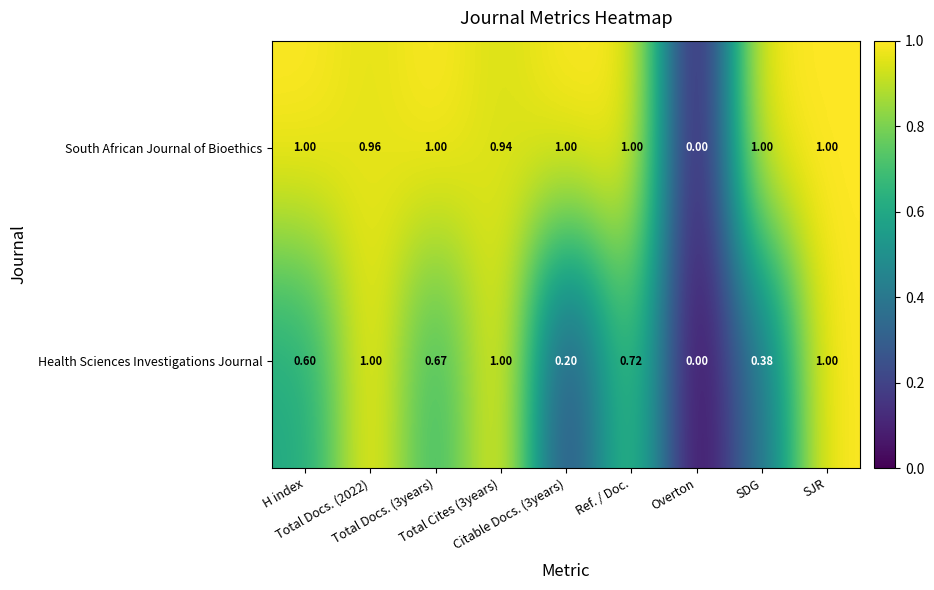

At which category does the chart reach its minimum across all series?

Overton